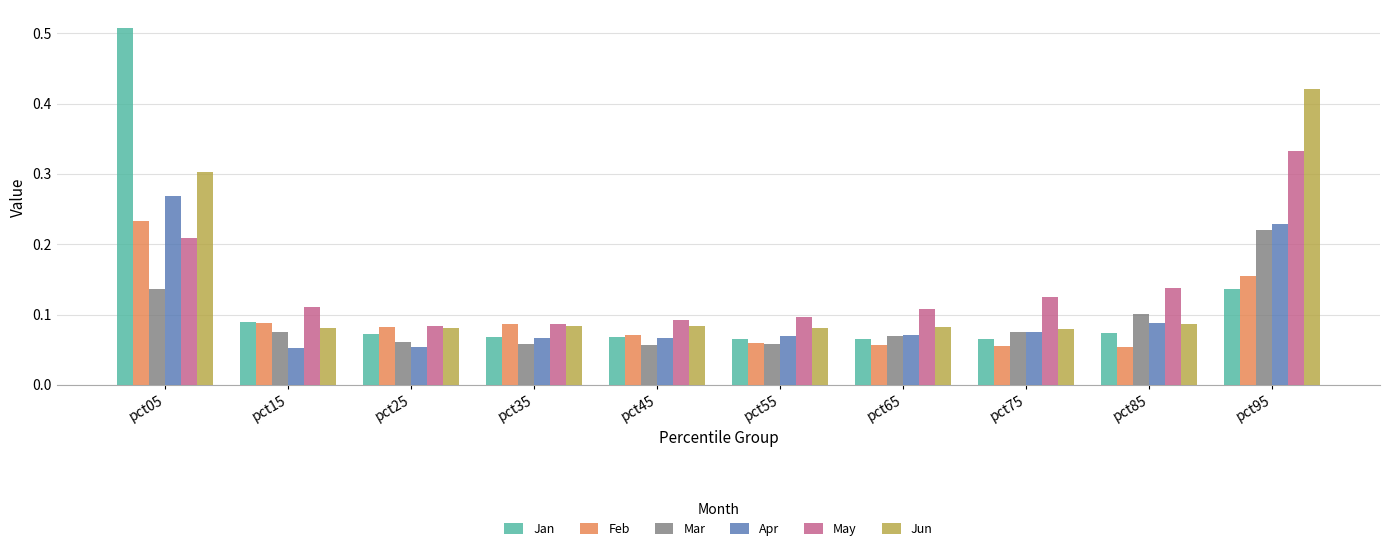

Which label corresponds to the largest value in the chart?

pct05